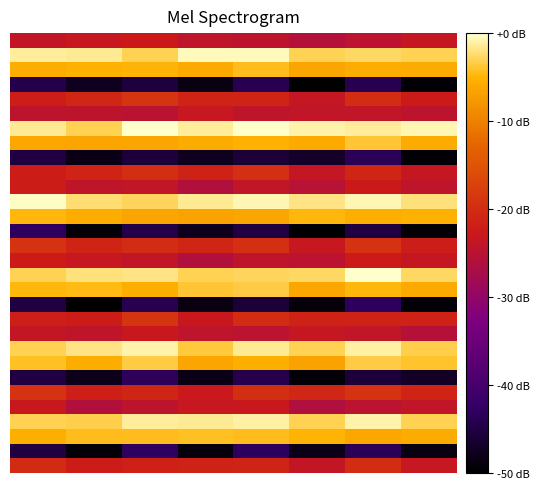

What is the spread (max minus min) of values at 7?

1.5